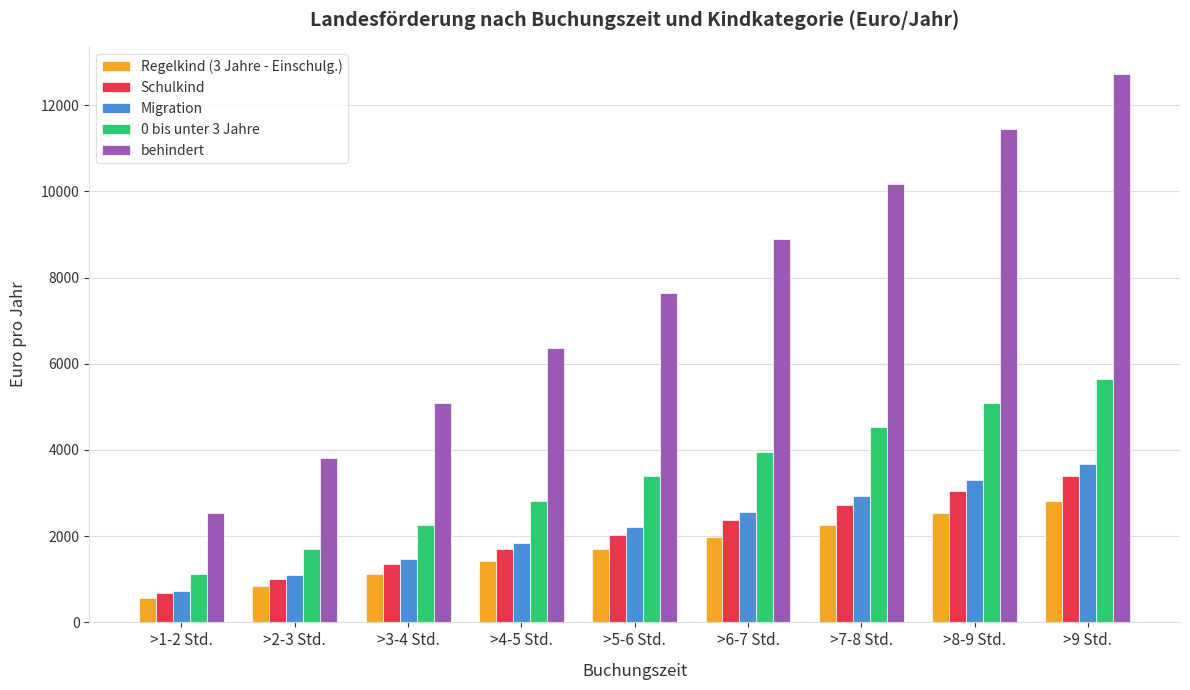

At how many categories does at least one series exceed 11088?

2